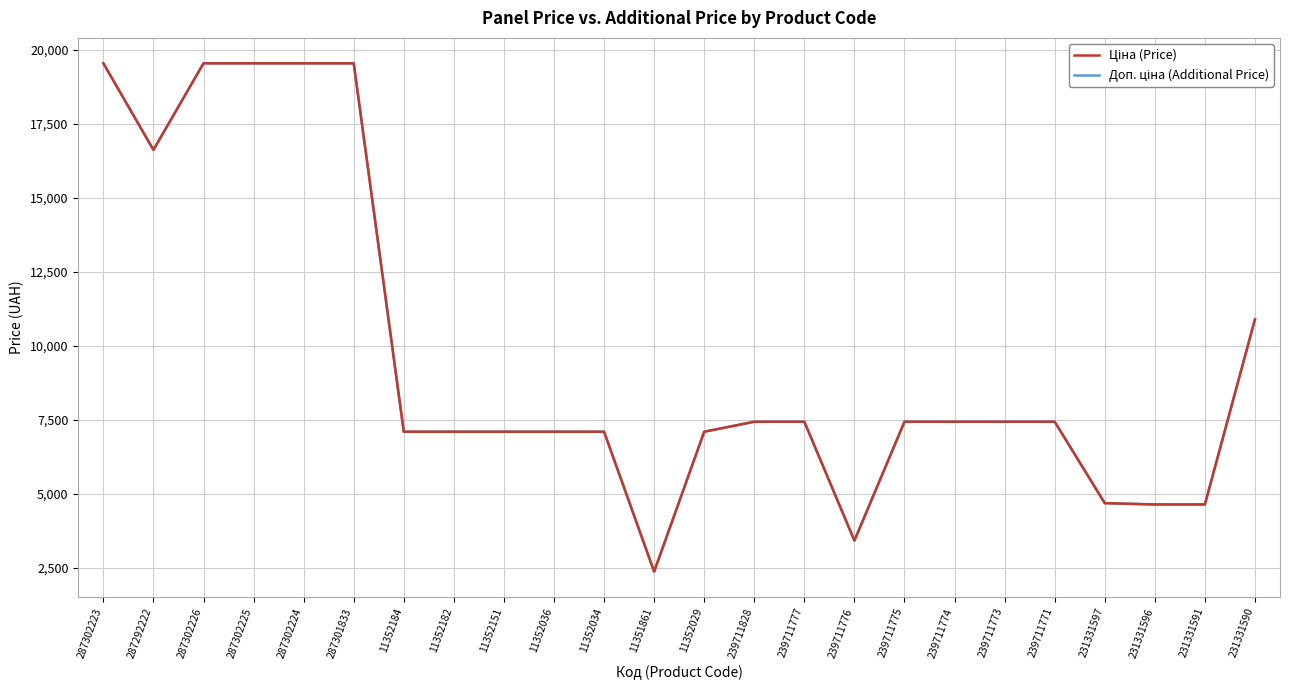

What is the greatest value displayed?

19542.7